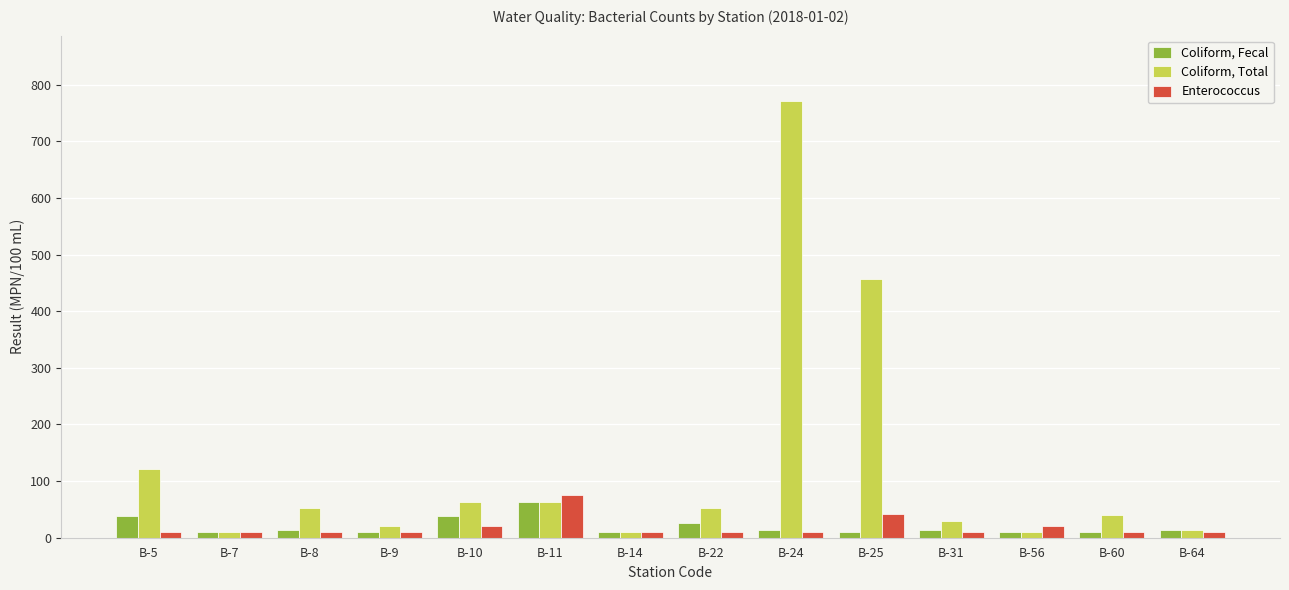

What is the sum of all Coliform, Total values?

1713